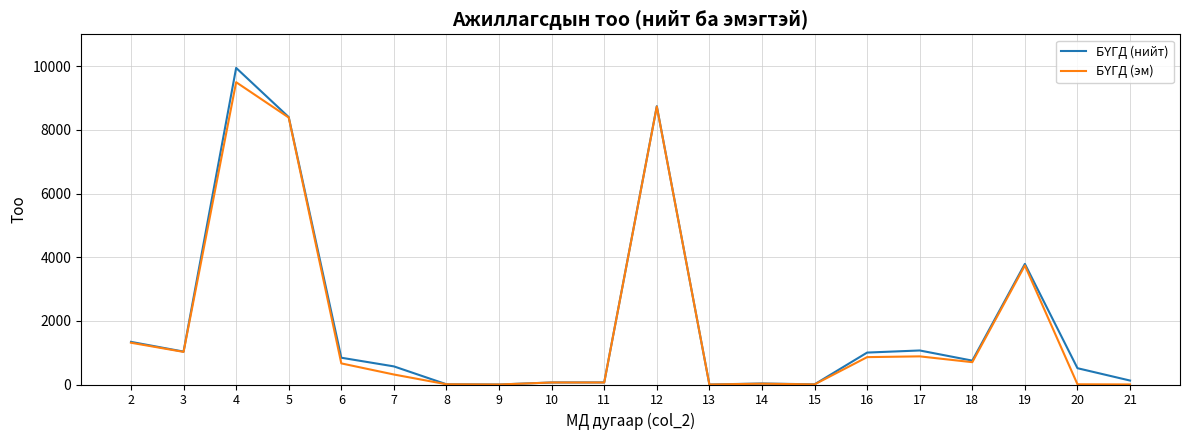

At which category is the sum across all series the highest?

4